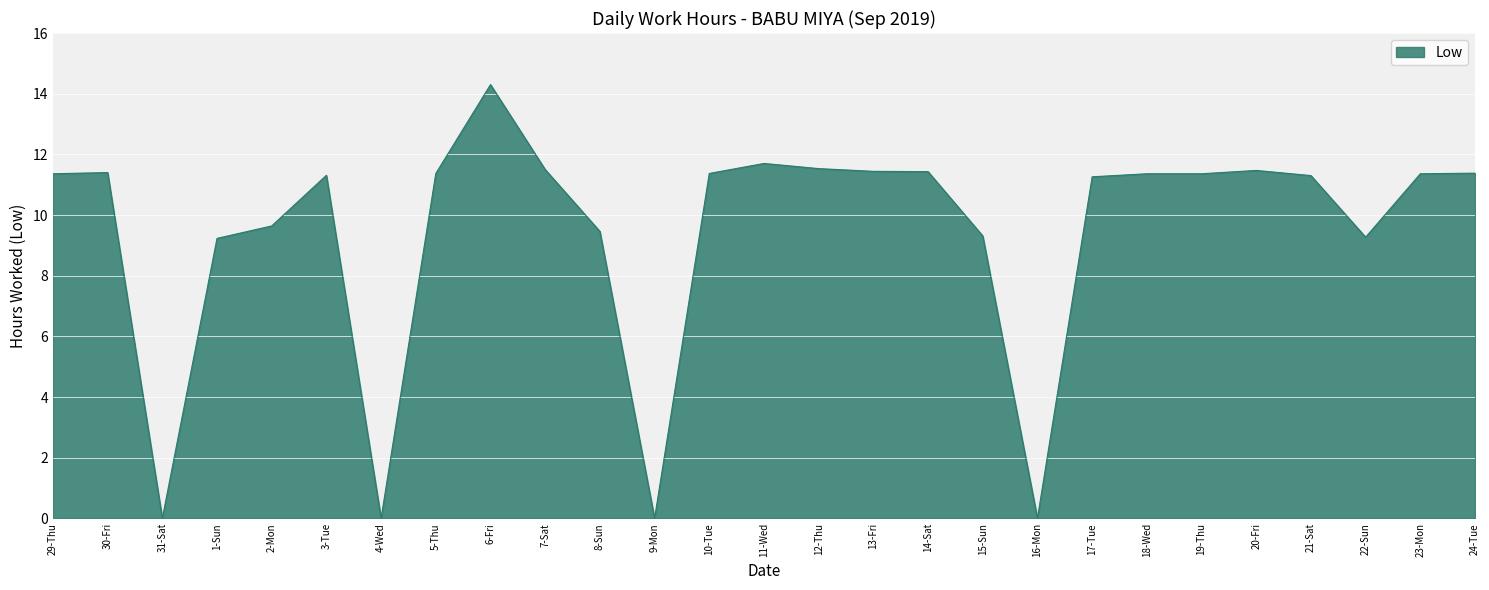

What position from the right is 22-Sun?

3